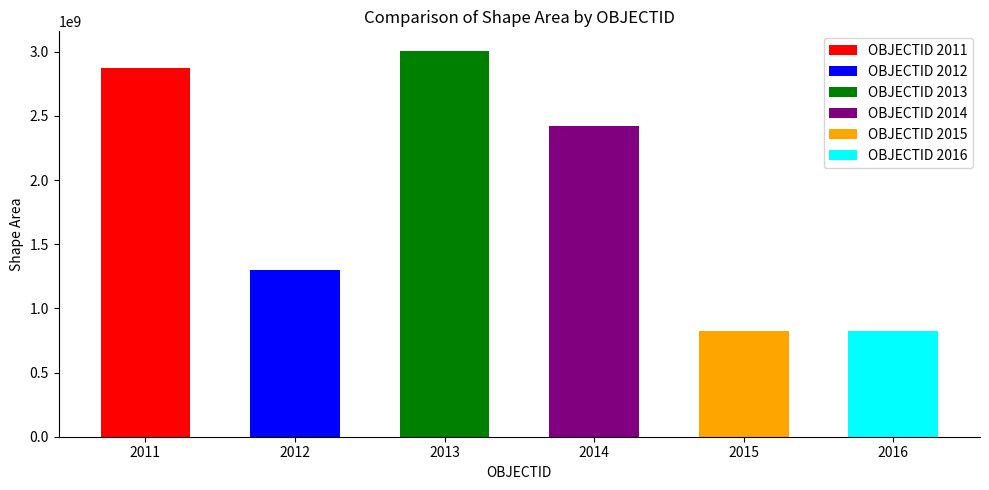

What is the value of the 5th bar from the left?

824375273.7